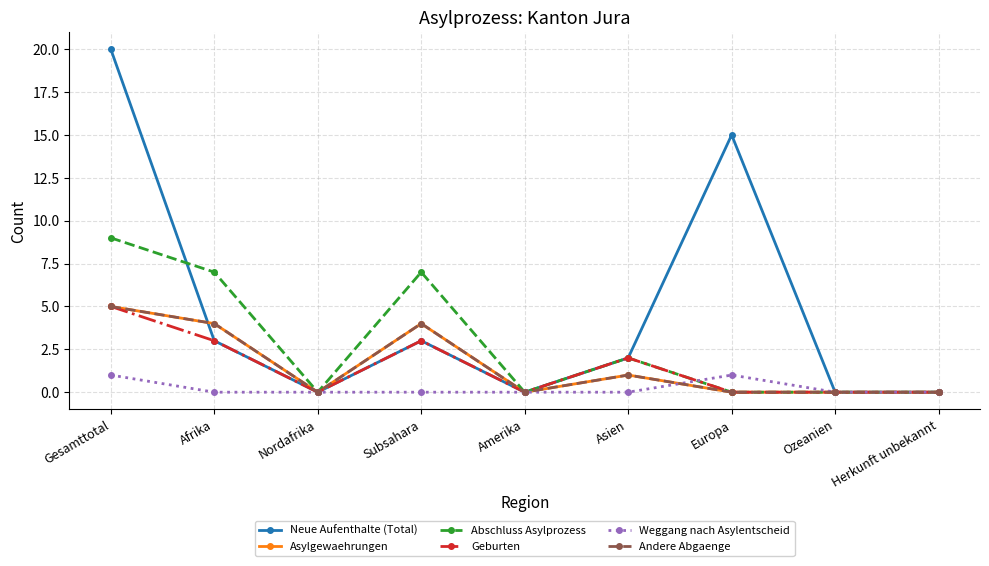

Rank the series at Amerika from highest to lowest value.

Neue Aufenthalte (Total), Asylgewaehrungen, Abschluss Asylprozess, Geburten, Weggang nach Asylentscheid, Andere Abgaenge